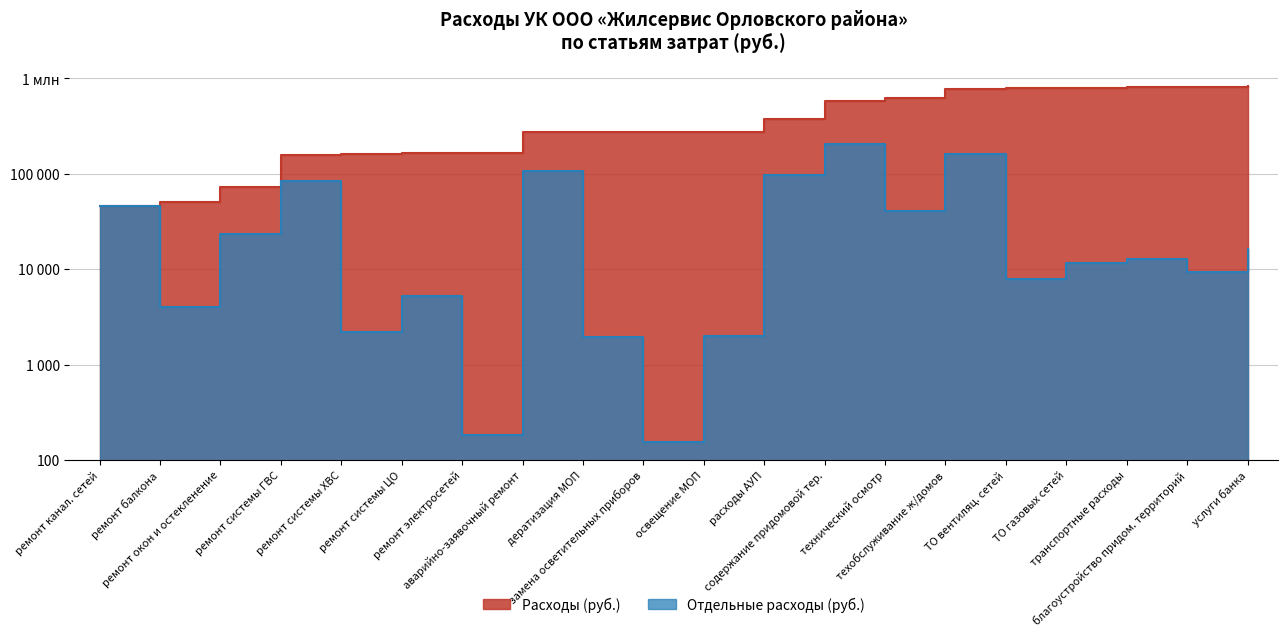

Where is the first local maximum?

ремонт системы ГВС